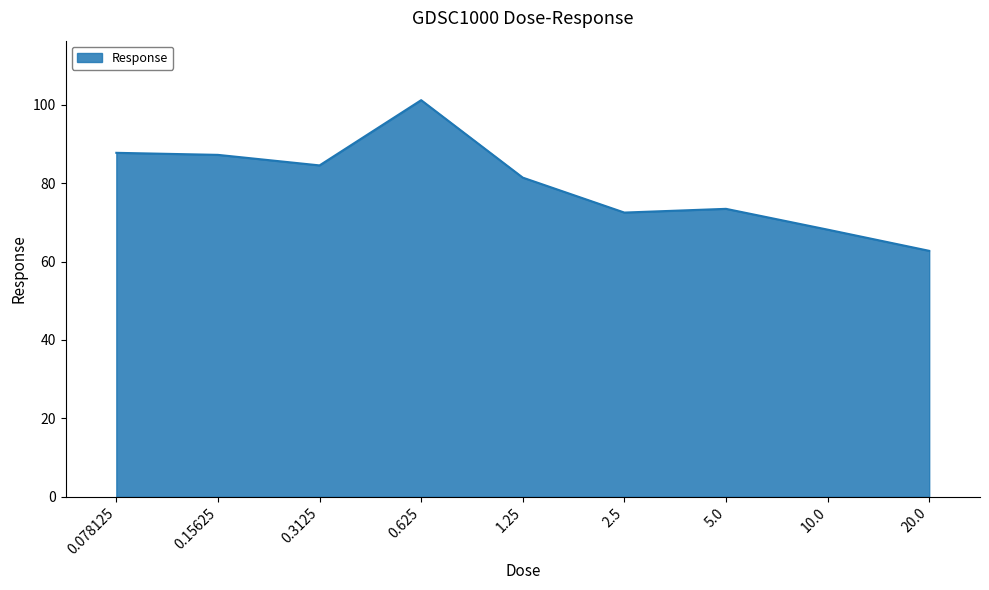

What position from the right is 0.625?

6